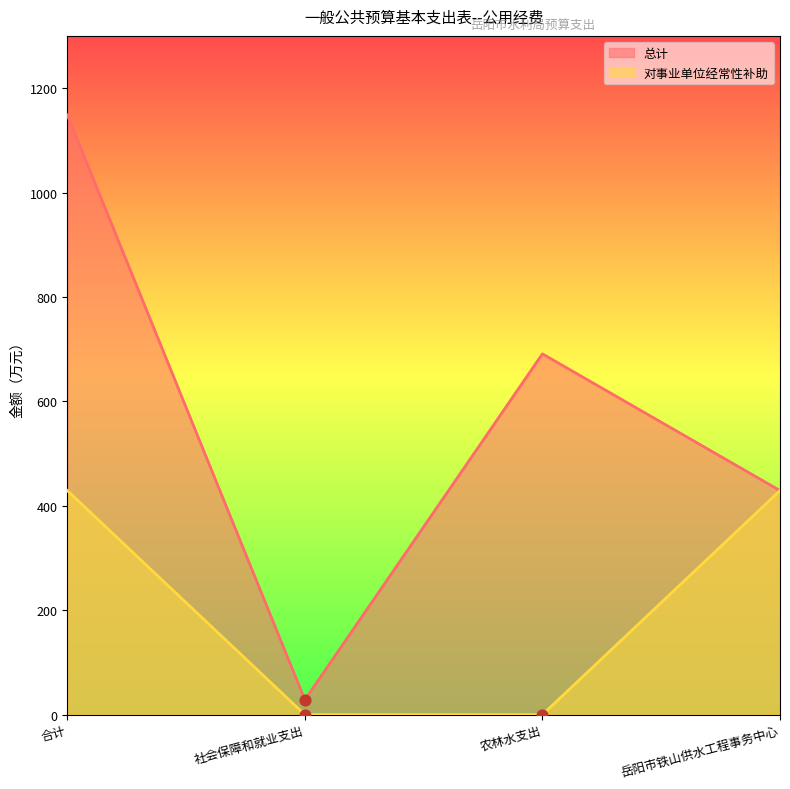

Which series has the largest total across all categories?

总计